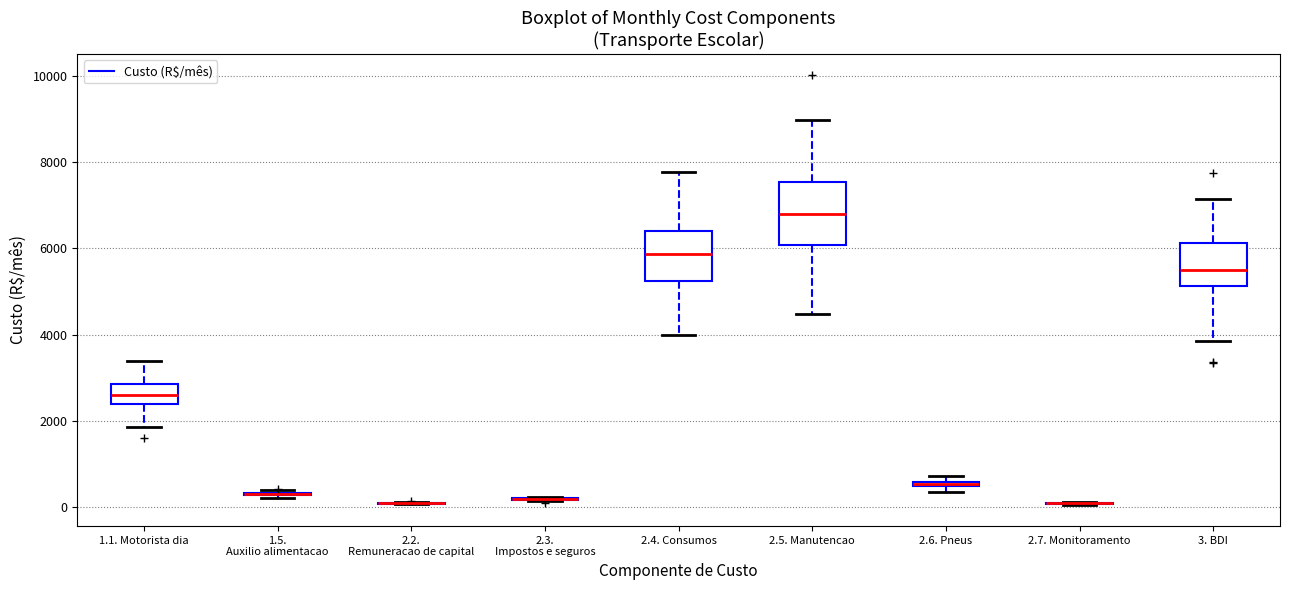

Where is the lower edge of the box for 2.6. Pneus on the y-axis? The values are not printed on the chart, so give them approximately, as read against the axis.

400